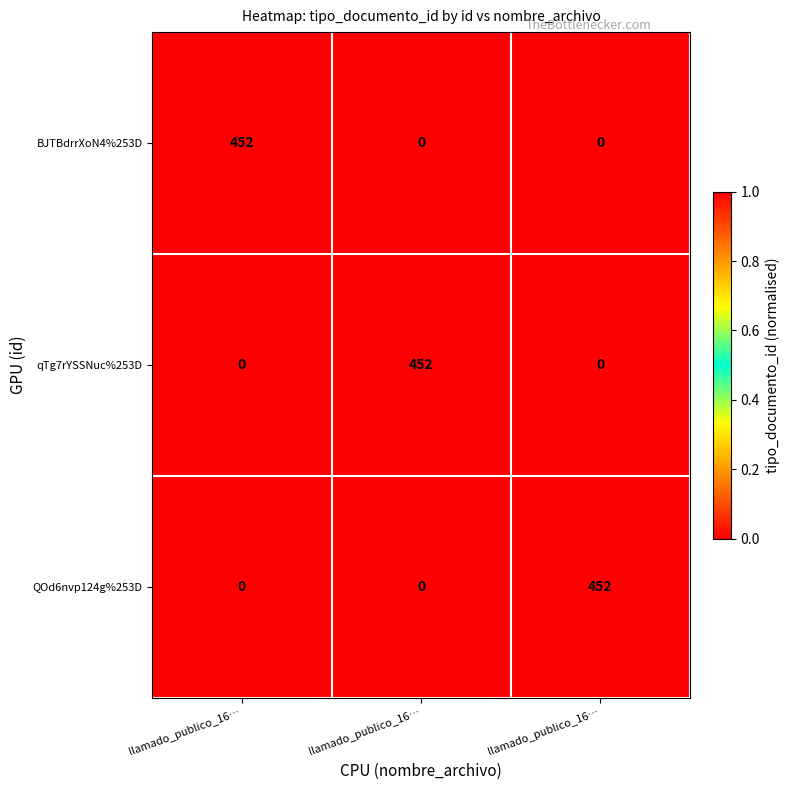

Count the number of data series in this chart.

3